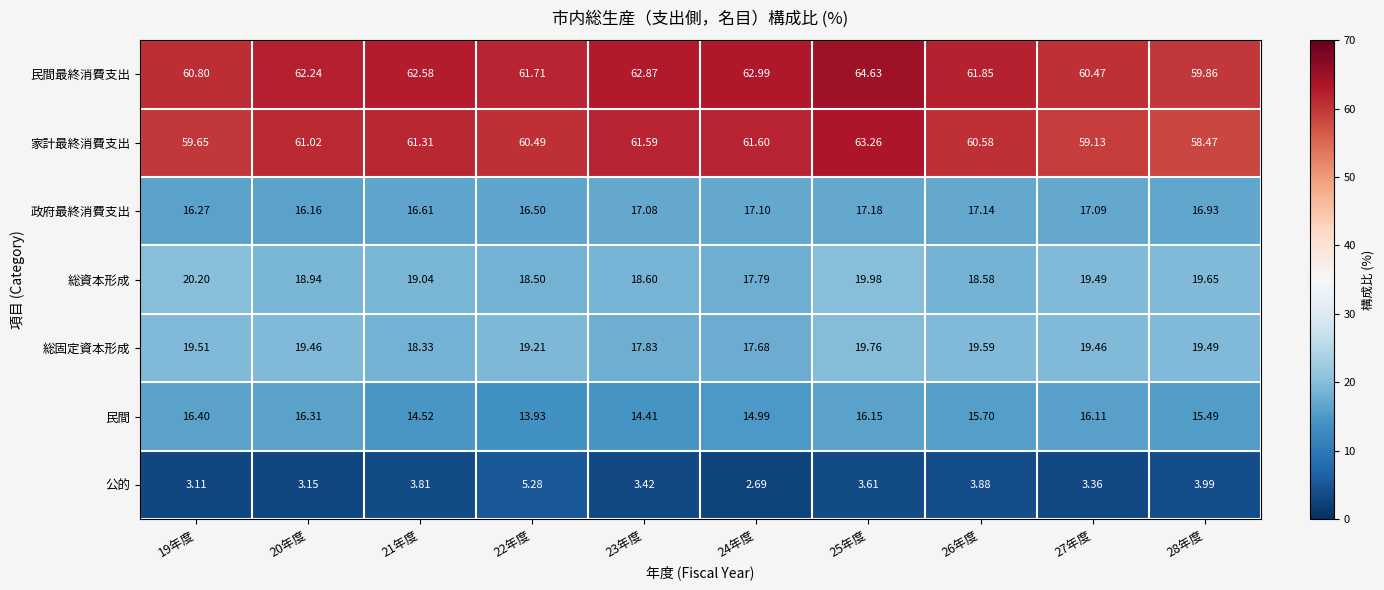

Is the value of 公的 at 28年度 greater than the value of 総固定資本形成 at 27年度?

No